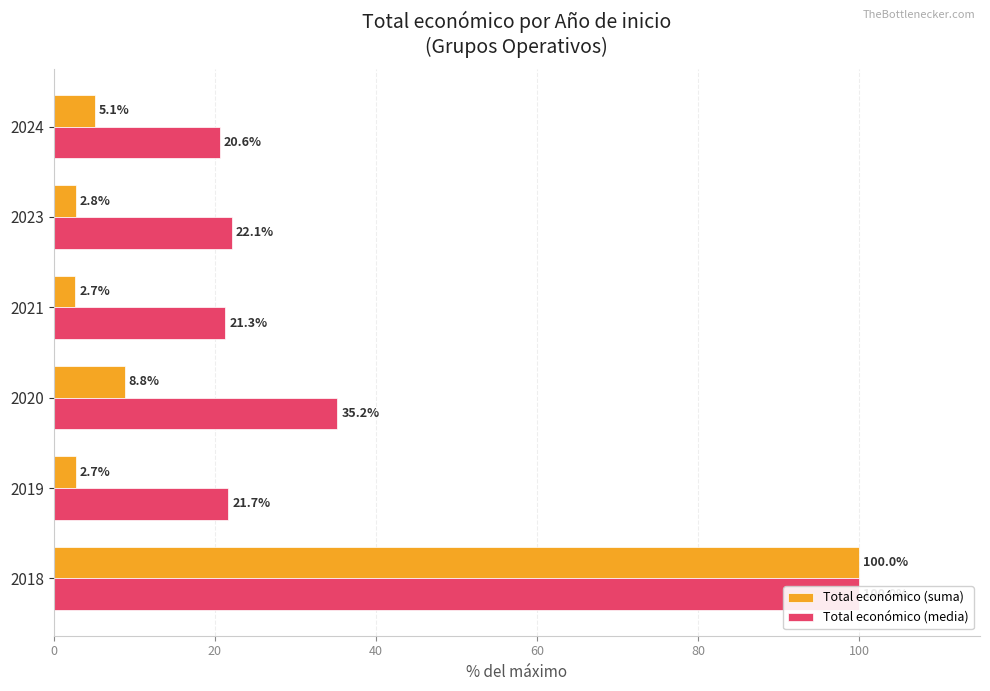

Rank the categories by Total económico (suma) value from lowest to highest.

60, 20, 80, 100, 40, 0